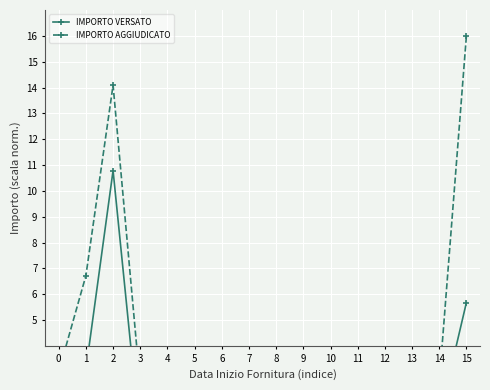

How many values in the IMPORTO AGGIUDICATO series are below 1?

7